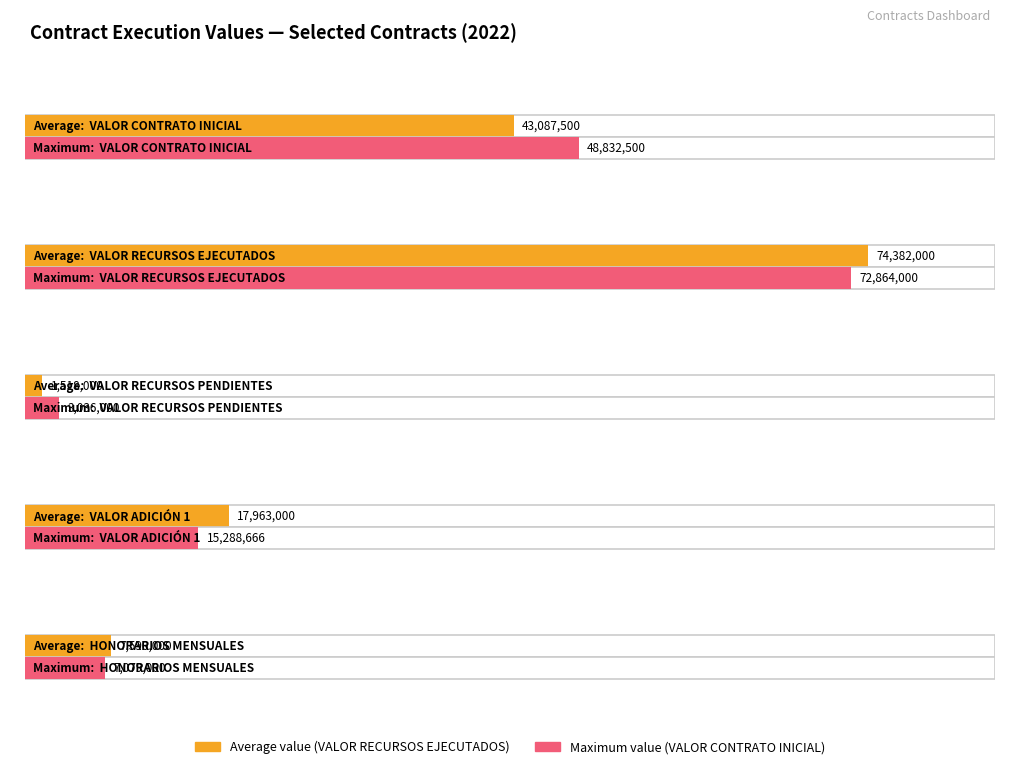

The Contract 20220008 series shows 25775747 at 3. True or false?

False